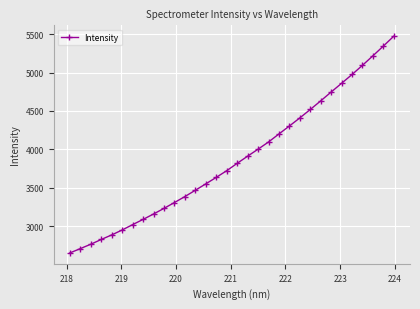

Reading left to right, what are all the values shown in this chart?

2653.5	2709.9	2766.9	2828.6	2887.9	2952.0	3021.7	3089.7	3160.1	3233.1	3309.1	3386.8	3468.9	3551.9	3636.3	3723.0	3818.7	3911.7	4003.0	4096.2	4200.9	4304.2	4409.8	4519.1	4631.3	4746.2	4859.7	4974.1	5094.0	5217.2	5343.7	5472.5